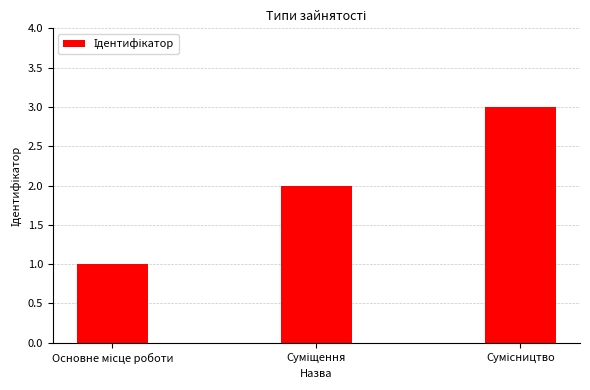

How many bars are there in total?

3